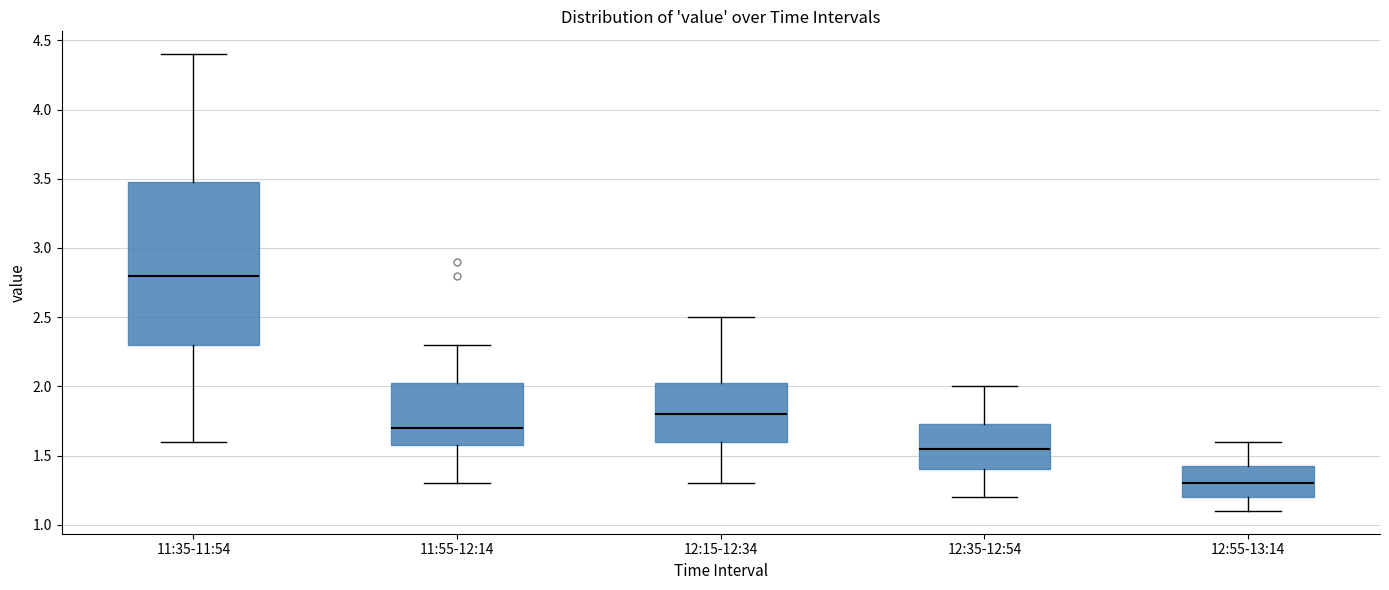

Which box is the tallest, from its lower edge to its upper edge?

11:35-11:54